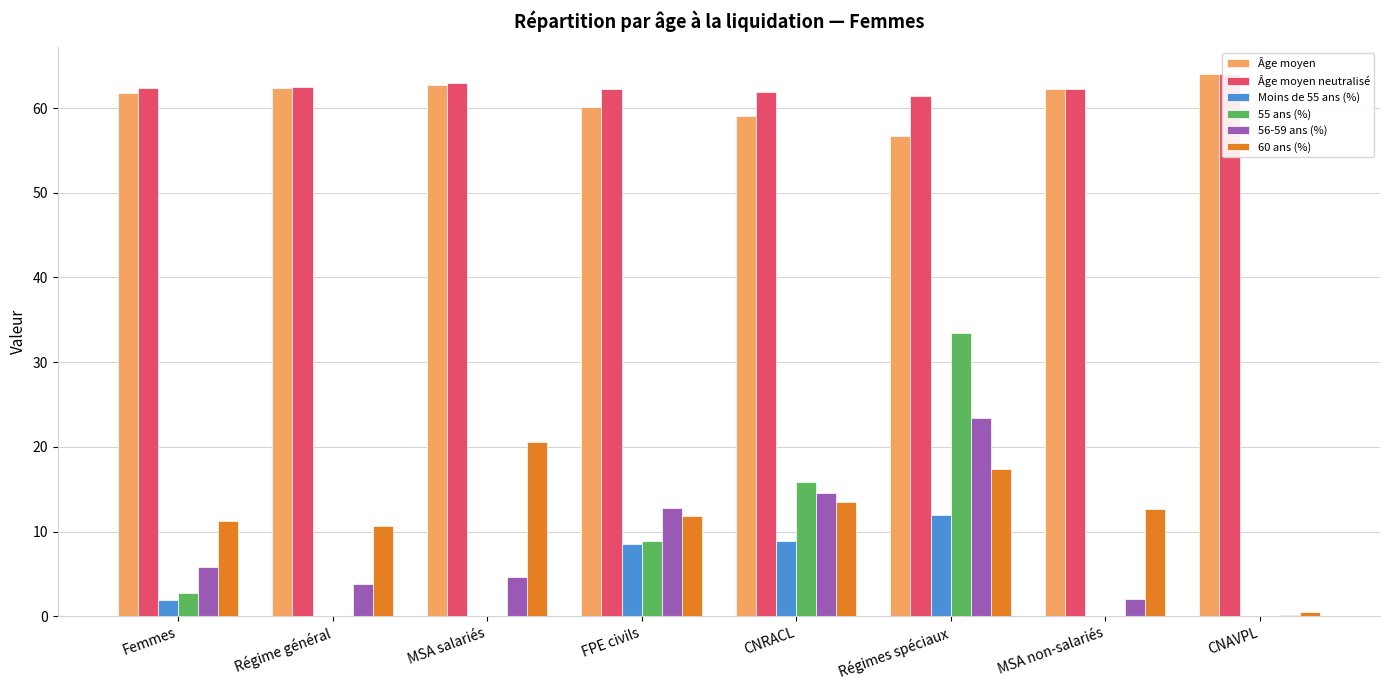

Reading left to right, transcribe all the data shown in this chart.

Âge moyen: Femmes=61.8	Régime général=62.4	MSA salariés=62.7	FPE civils=60.1	CNRACL=59.1	Régimes spéciaux=56.7	MSA non-salariés=62.2	CNAVPL=64.0
Âge moyen neutralisé: Femmes=62.4	Régime général=62.5	MSA salariés=63.0	FPE civils=62.2	CNRACL=61.9	Régimes spéciaux=61.4	MSA non-salariés=62.3	CNAVPL=64.0
Moins de 55 ans (%): Femmes=1.9	Régime général=0.0	MSA salariés=0.0	FPE civils=8.5	CNRACL=8.9	Régimes spéciaux=12.0	MSA non-salariés=0.0	CNAVPL=0.0
55 ans (%): Femmes=2.7	Régime général=0.0	MSA salariés=0.0	FPE civils=8.9	CNRACL=15.9	Régimes spéciaux=33.5	MSA non-salariés=0.0	CNAVPL=0.0
56-59 ans (%): Femmes=5.8	Régime général=3.8	MSA salariés=4.6	FPE civils=12.8	CNRACL=14.5	Régimes spéciaux=23.4	MSA non-salariés=2.0	CNAVPL=0.2
60 ans (%): Femmes=11.2	Régime général=10.7	MSA salariés=20.6	FPE civils=11.8	CNRACL=13.5	Régimes spéciaux=17.4	MSA non-salariés=12.7	CNAVPL=0.5